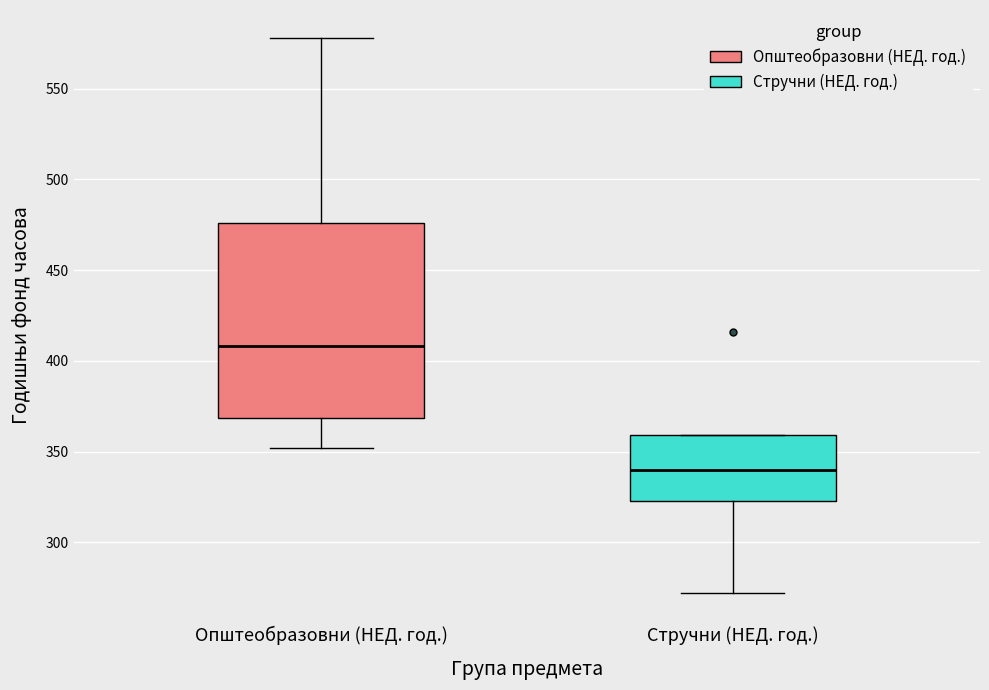

Comparing the boxes themselves (not the whiskers), which one is the tallest?

Општеобразовни (НЕД. год.)